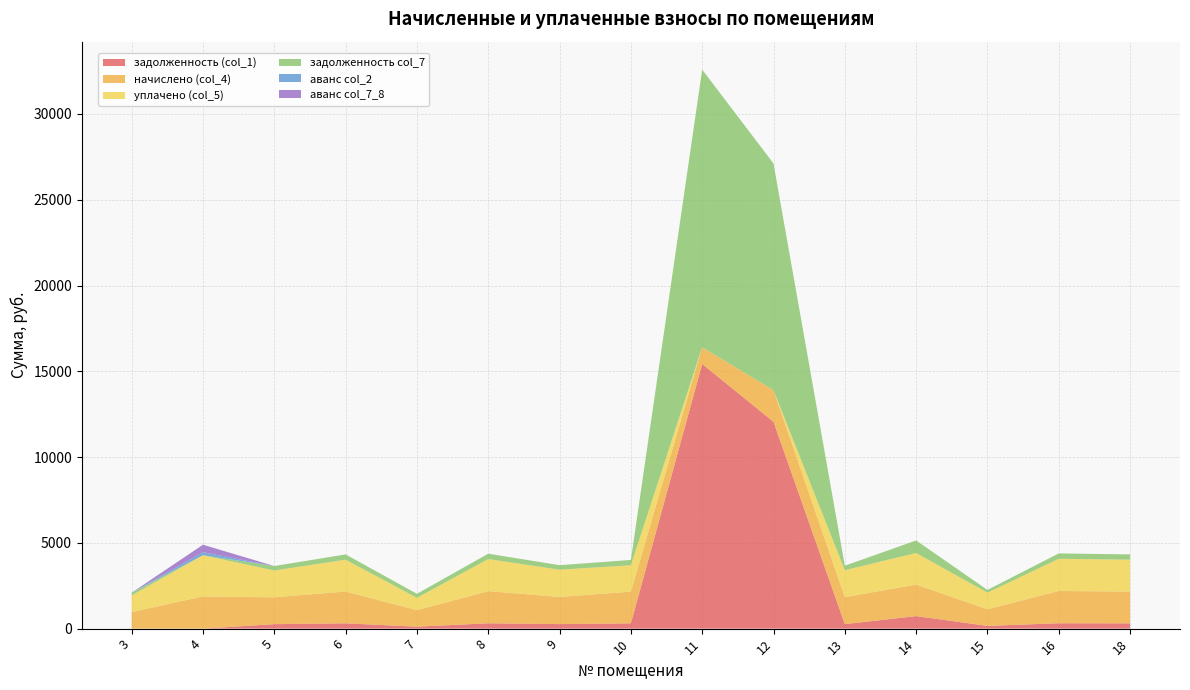

Reading left to right, extract all data points from this chart.

задолженность (col_1): 0.0	0.0	260.6	309.2	113.2	312.0	264.3	307.9	15427.3	12056.6	262.0	729.3	161.2	313.2	309.0
начислено (col_4): 967.0	1879.1	1563.6	1854.2	962.3	1872.1	1585.6	1847.6	973.4	1842.5	1571.9	1839.3	967.0	1879.1	1854.2
уплачено (col_5): 967.0	2400.0	1563.6	1854.2	720.0	1872.1	1585.6	1539.7	0.0	0.0	1571.9	1839.3	967.9	1879.1	1854.2
задолженность col_7: 161.2	0.0	260.6	309.0	234.4	312.0	264.3	307.9	16185.9	13217.1	262.0	732.3	160.3	313.2	309.0
аванс col_2: 0.0	176.1	0.0	0.0	0.0	0.0	0.0	0.0	0.0	0.0	0.0	0.0	0.0	0.0	0.0
аванс col_7_8: 0.0	436.6	0.0	0.0	0.0	0.0	0.0	0.0	0.0	0.0	0.0	0.0	0.0	0.0	0.0